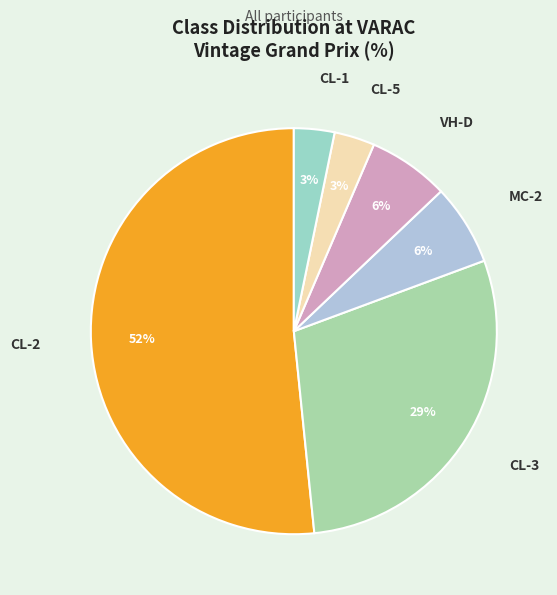

Do CL-2 and CL-3 together represent more than half of the pie?

Yes